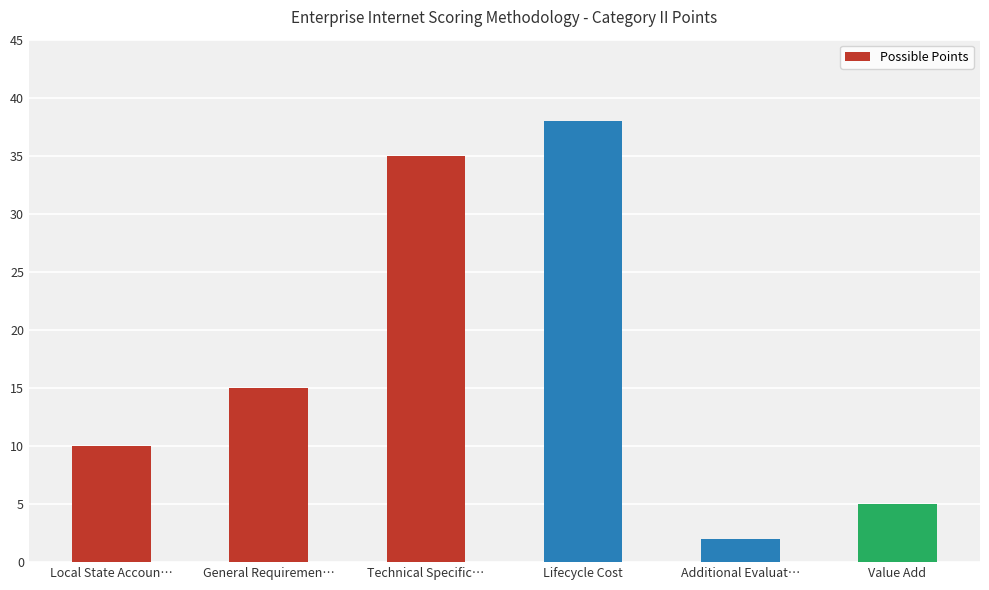

Reading left to right, transcribe all the data shown in this chart.

10	15	35	38	2	5